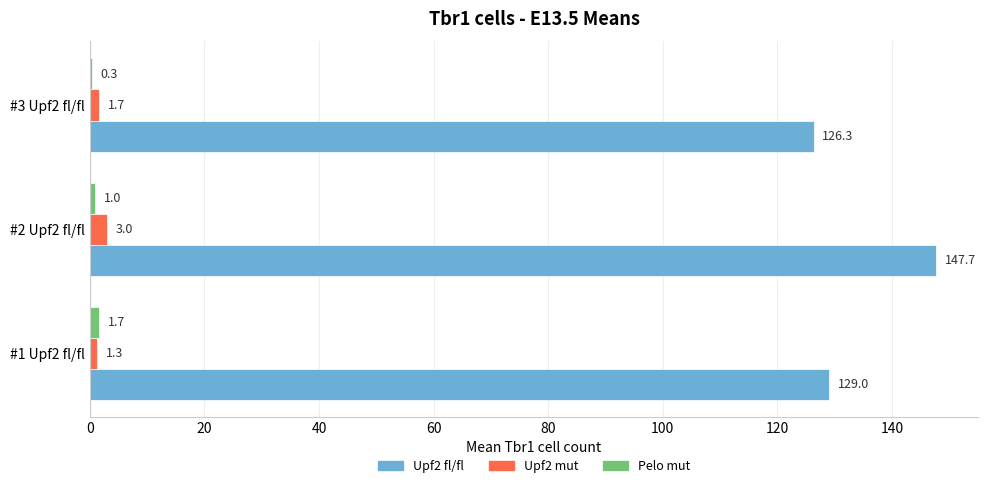

Which series has the largest total across all categories?

Upf2 fl/fl